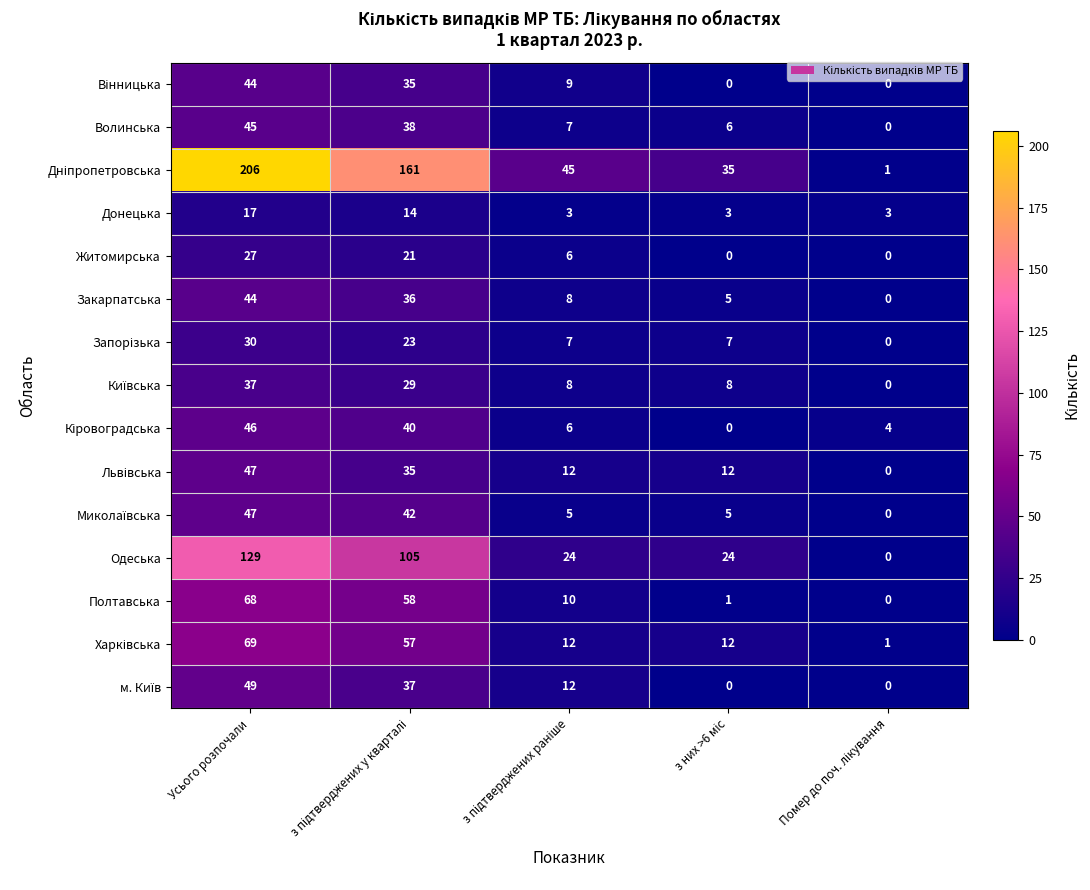

Count the number of data series in this chart.

15